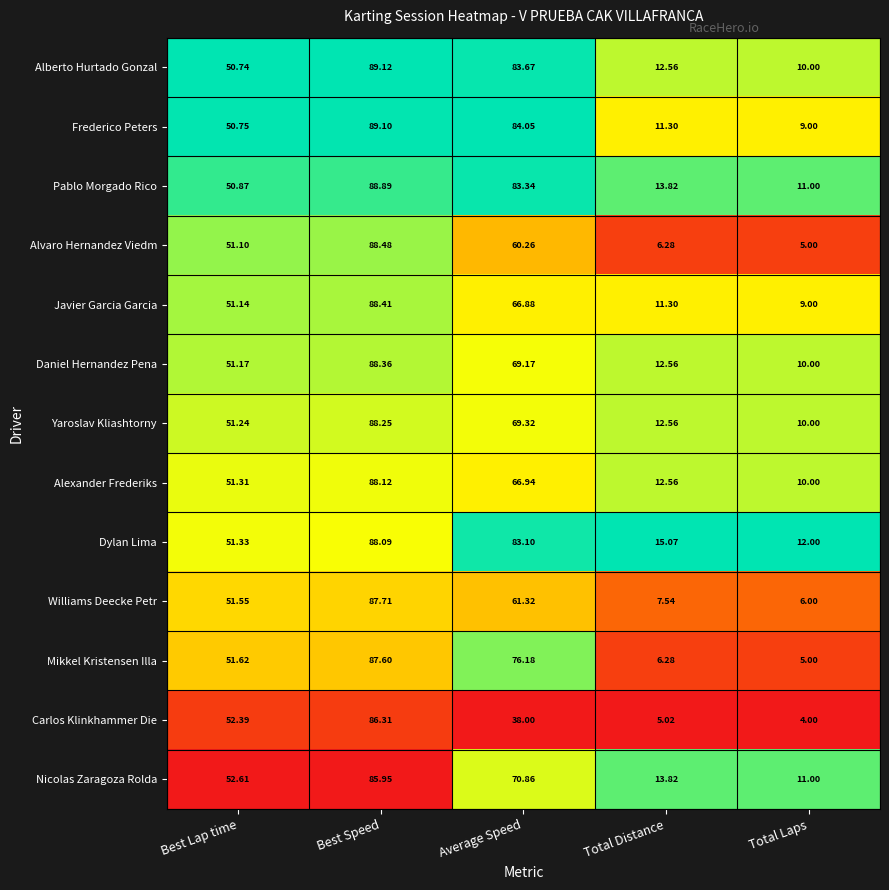

What is the maximum value shown in the chart?

89.1